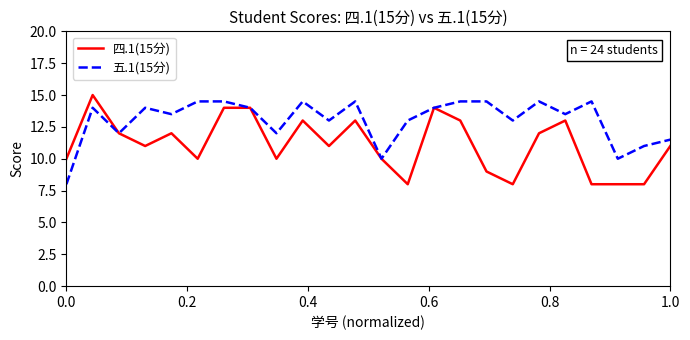

What is the average value of the 四.1(15分) series?

11.1